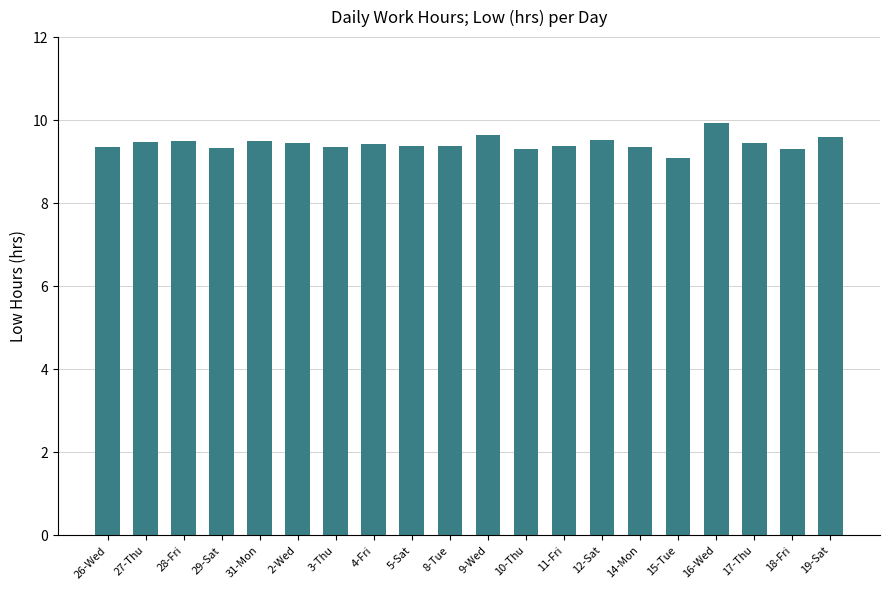

The chart shows a value of 9.1 at 15-Tue. True or false?

True